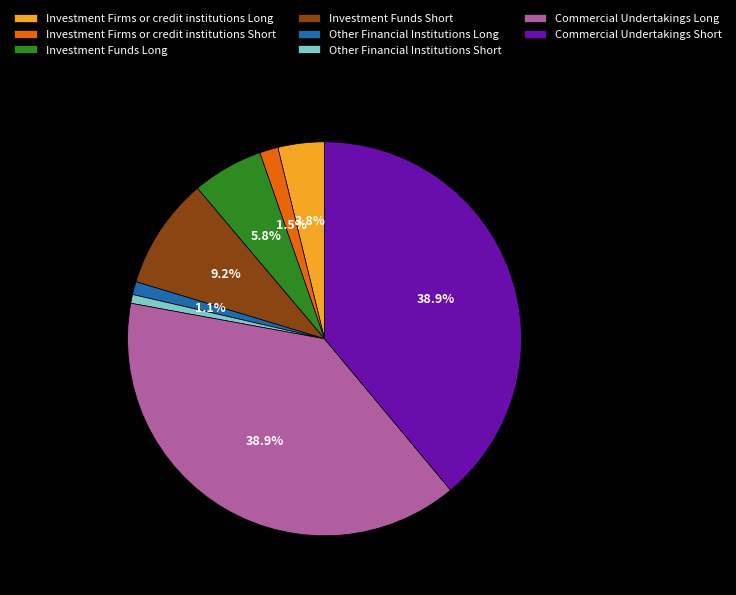

True or false: Other Financial Institutions Long accounts for 13% of the total.

False